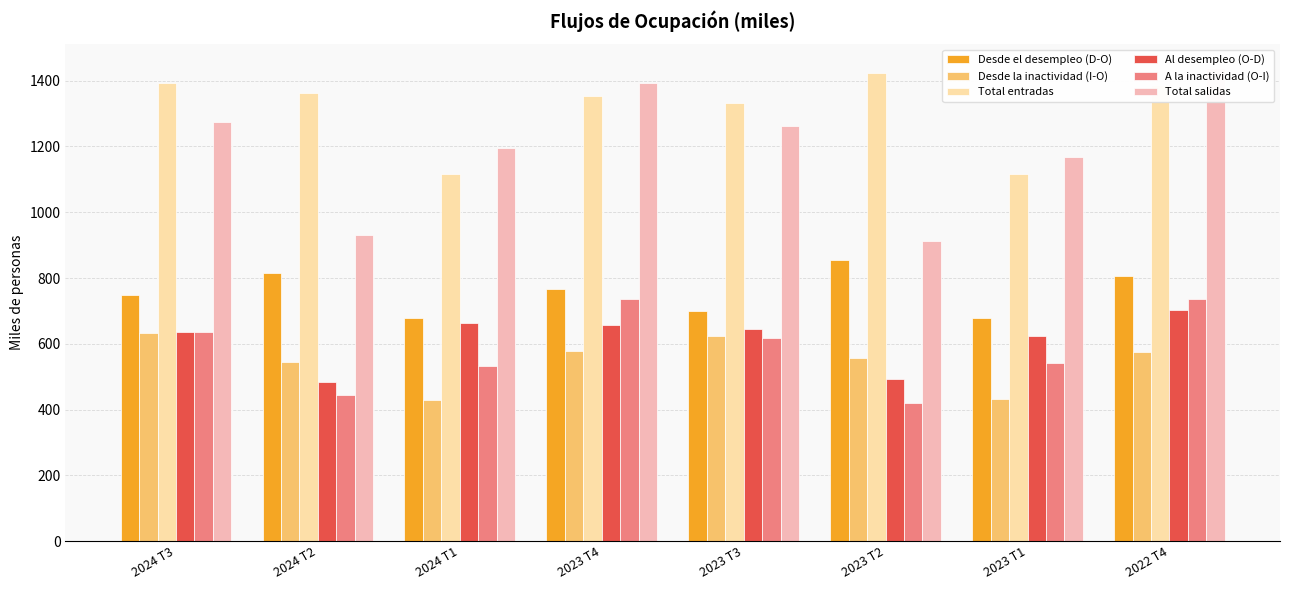

Reading left to right, list all the values displayed in this chart.

Desde el desempleo (D-O): 749.7	815.4	679.4	766.0	699.4	855.9	679.5	806.3
Desde la inactividad (I-O): 634.5	544.4	428.9	579.3	622.7	557.6	432.7	574.8
Total entradas: 1392.1	1361.8	1115.4	1353.7	1331.3	1423.5	1117.3	1387.8
Al desempleo (O-D): 636.2	484.4	664.3	656.5	645.8	492.9	624.5	702.5
A la inactividad (O-I): 637.0	445.3	531.8	737.6	617.5	420.3	542.6	736.0
Total salidas: 1273.2	929.7	1196.1	1394.0	1263.3	913.2	1167.1	1438.5